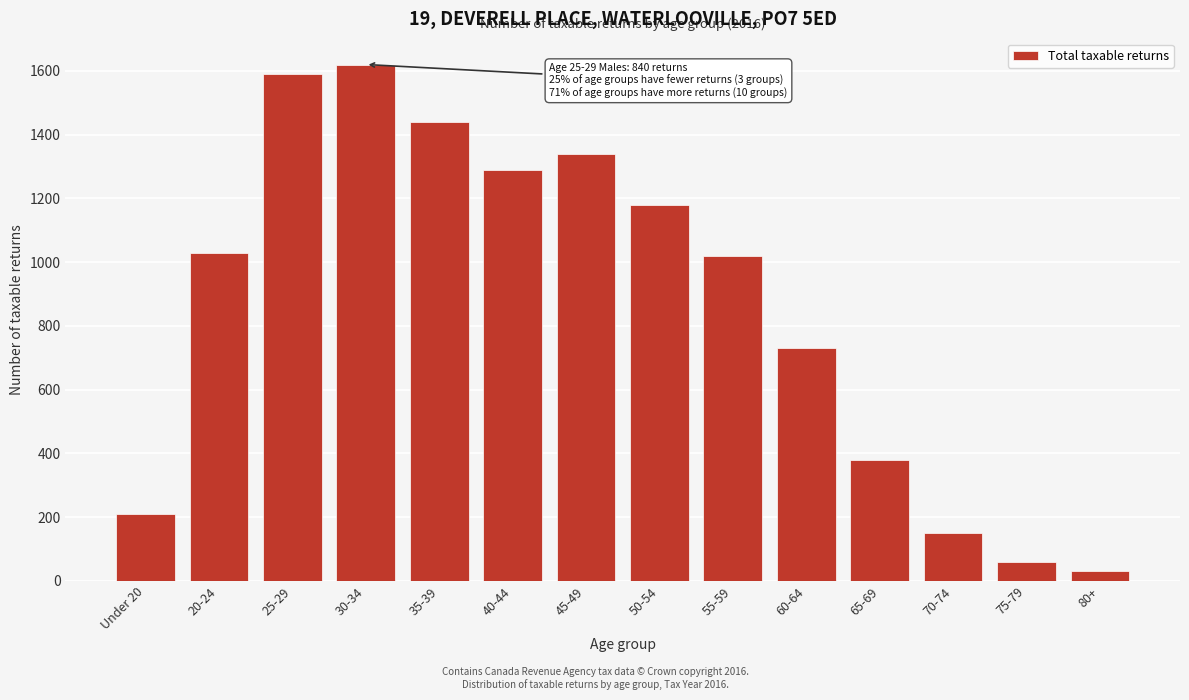

Reading left to right, what are all the values shown in this chart?

210	1030	1590	1620	1440	1290	1340	1180	1020	730	380	150	60	30